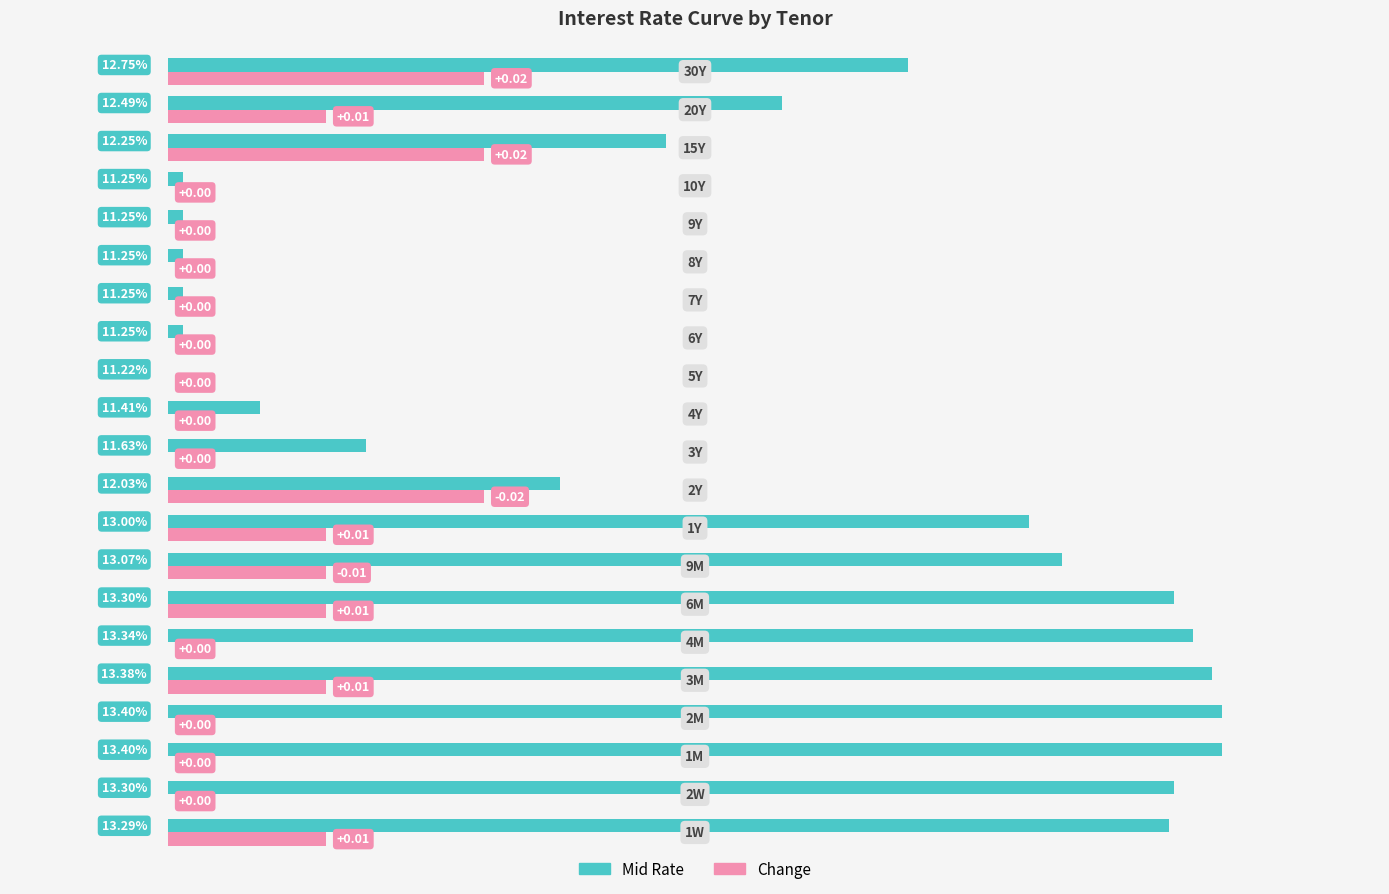

Which series has the largest total across all categories?

Mid Rate